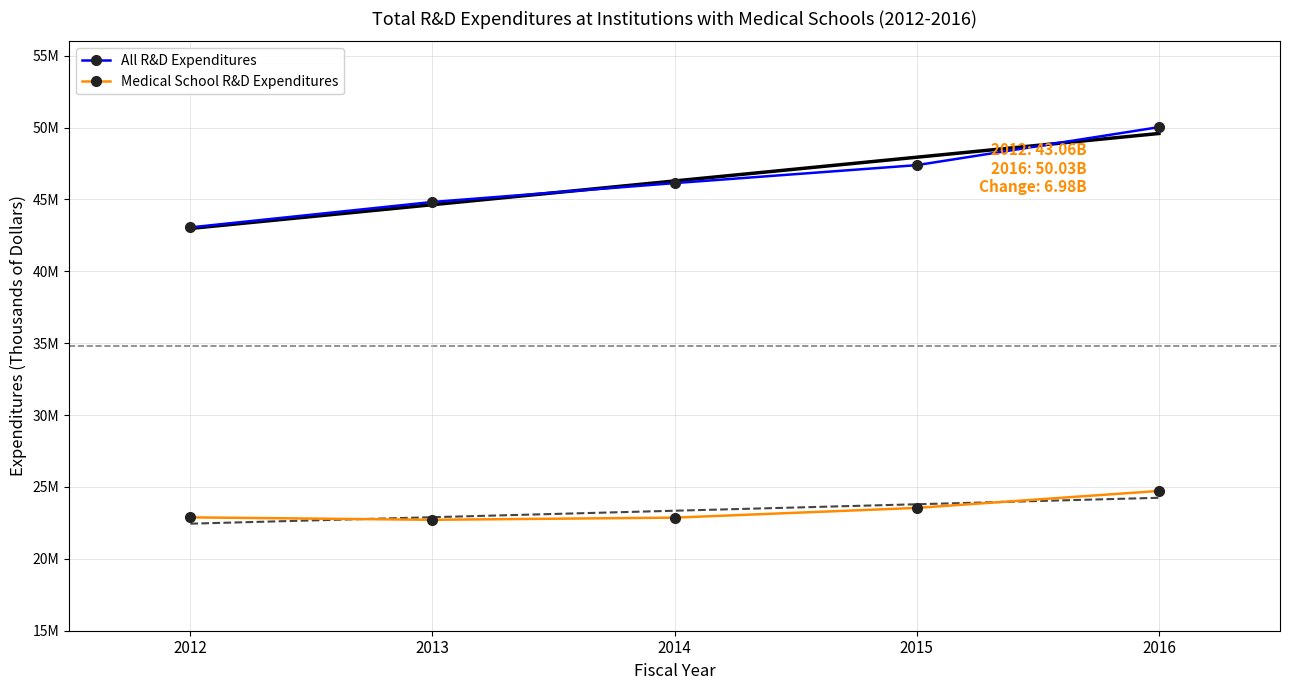

What is the difference between the All R&D Expenditures values at 2014 and 2015?

1249556